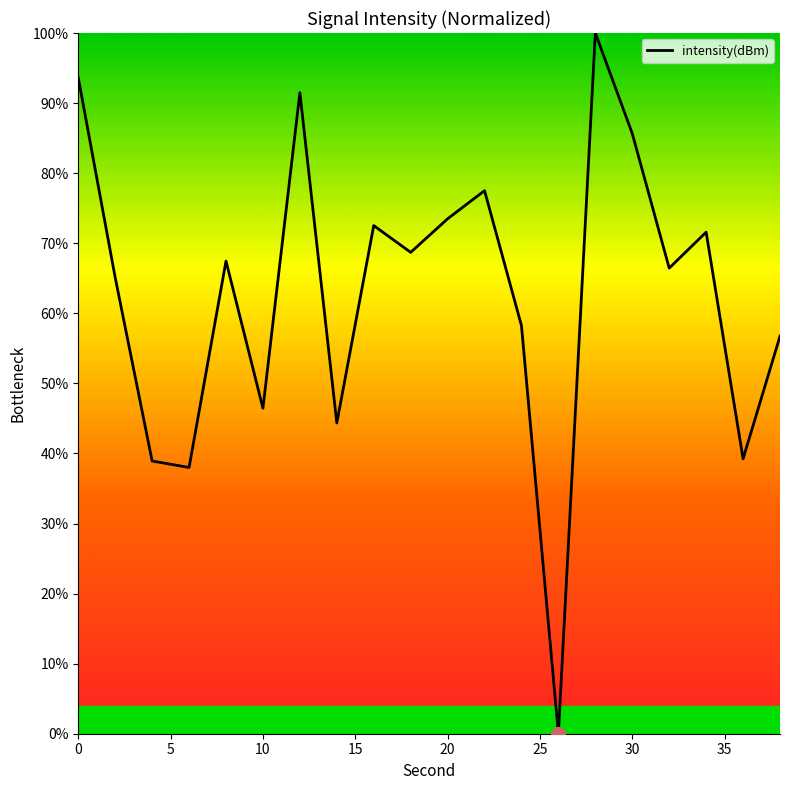

What is the difference between the maximum and minimum values?

100.0